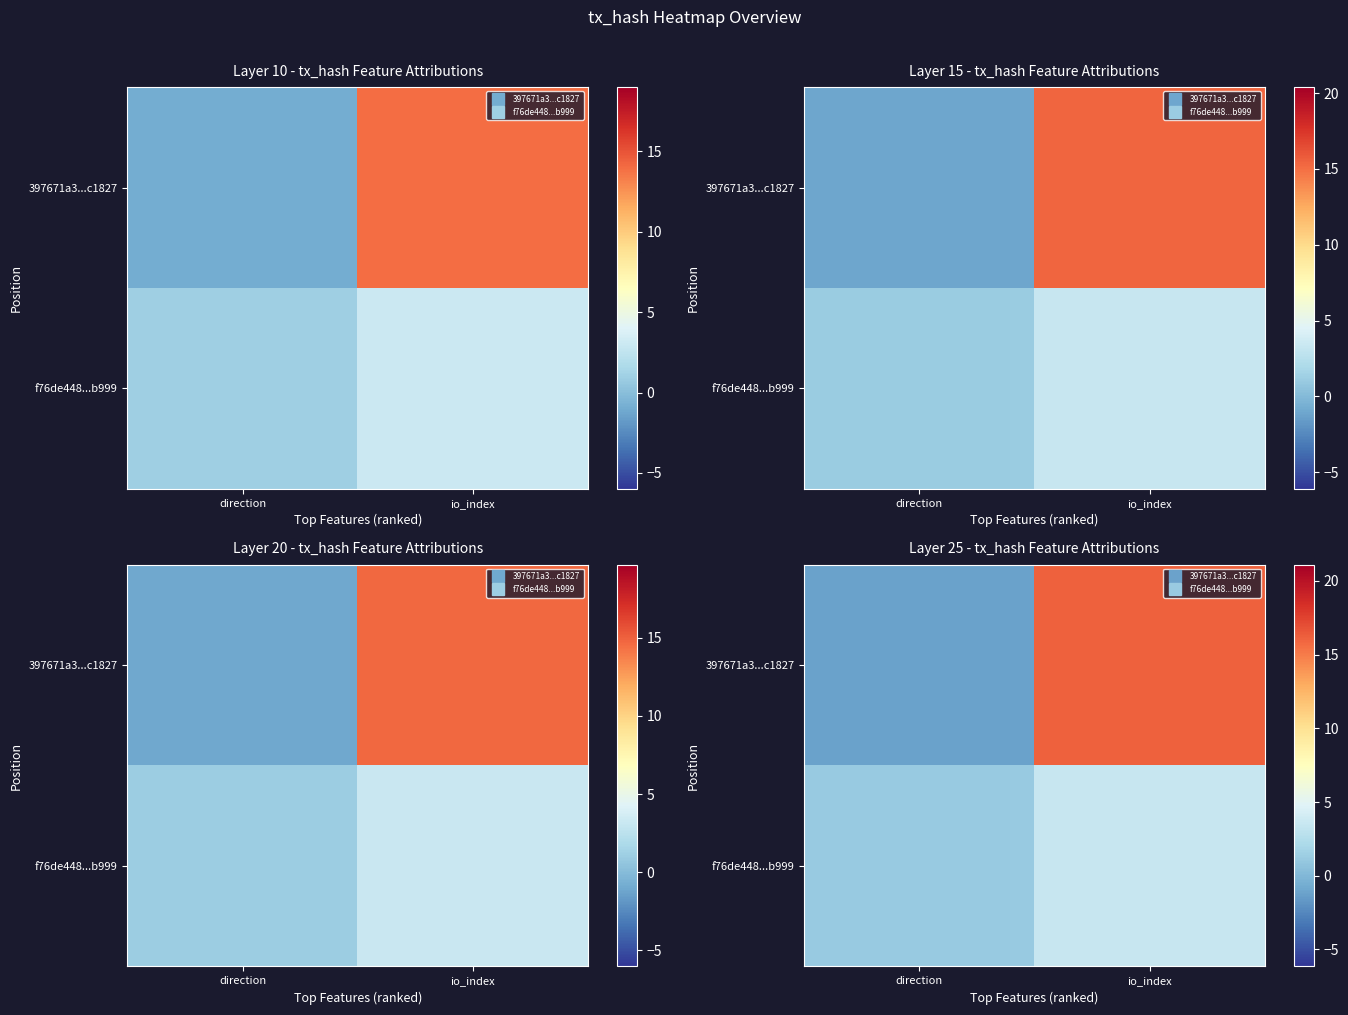

Is the value of f76de448...b999 at direction greater than the value of 397671a3...c1827 at io_index?

No